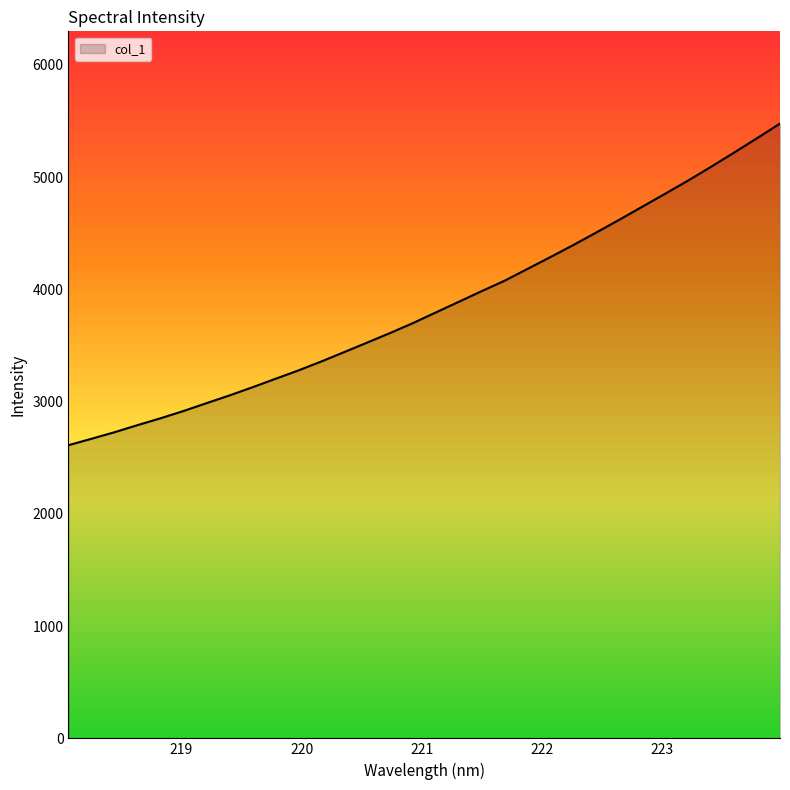

What is the greatest value displayed?

5477.3